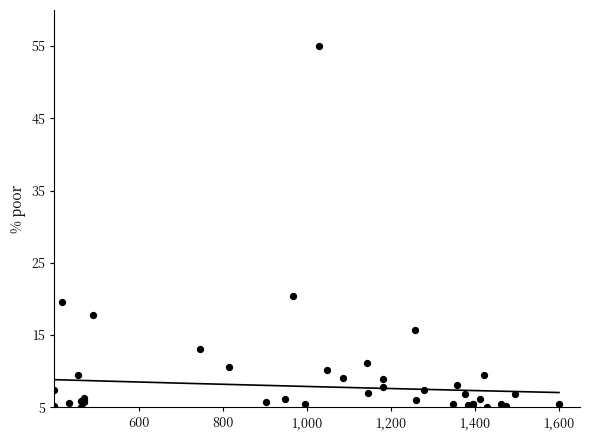

What Y value in the scatter plot is closest to 30?

20.4